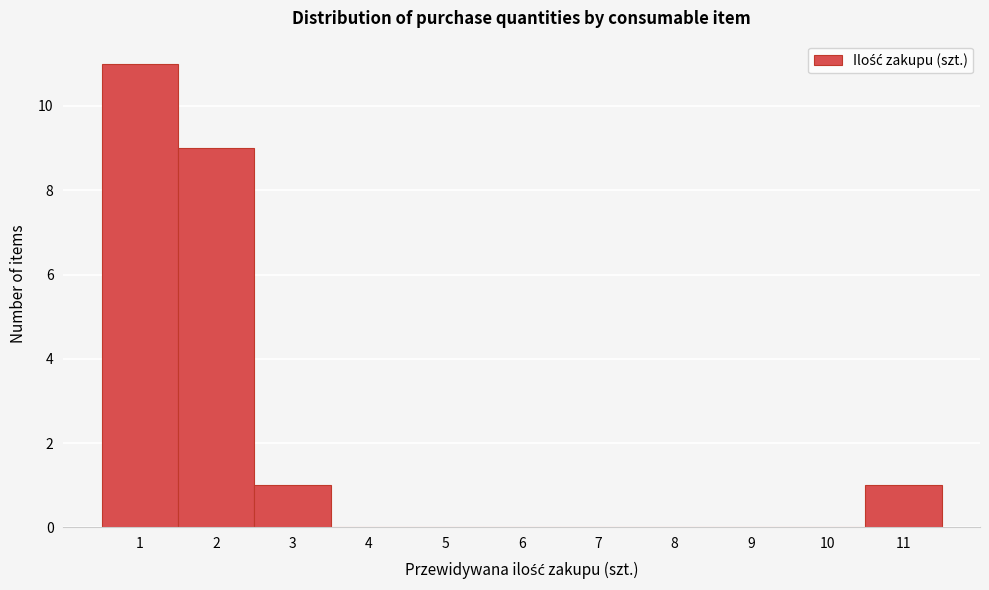

Over which range of the x-axis is the bar tallest?

0.5 to 1.5